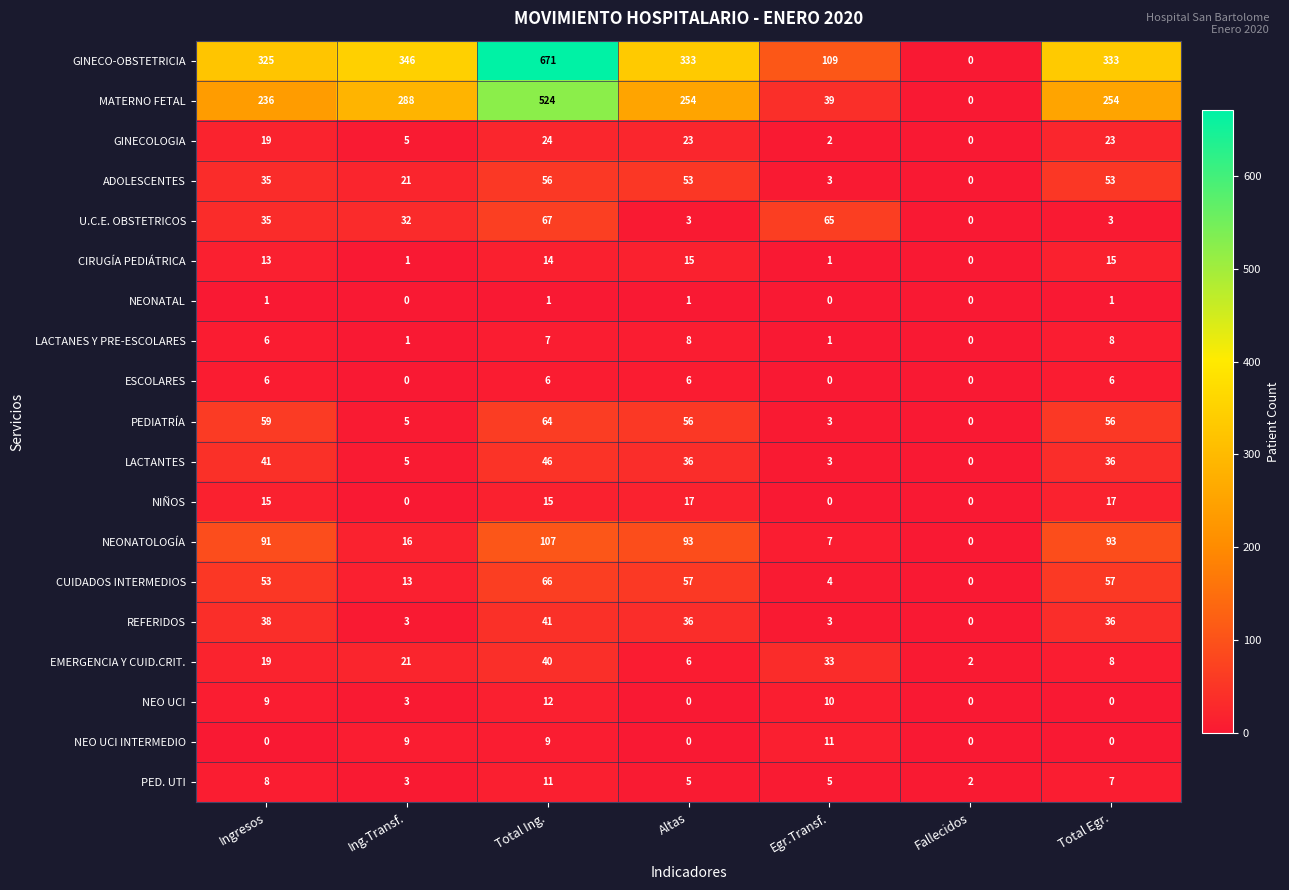

What is the maximum value for ESCOLARES?

6